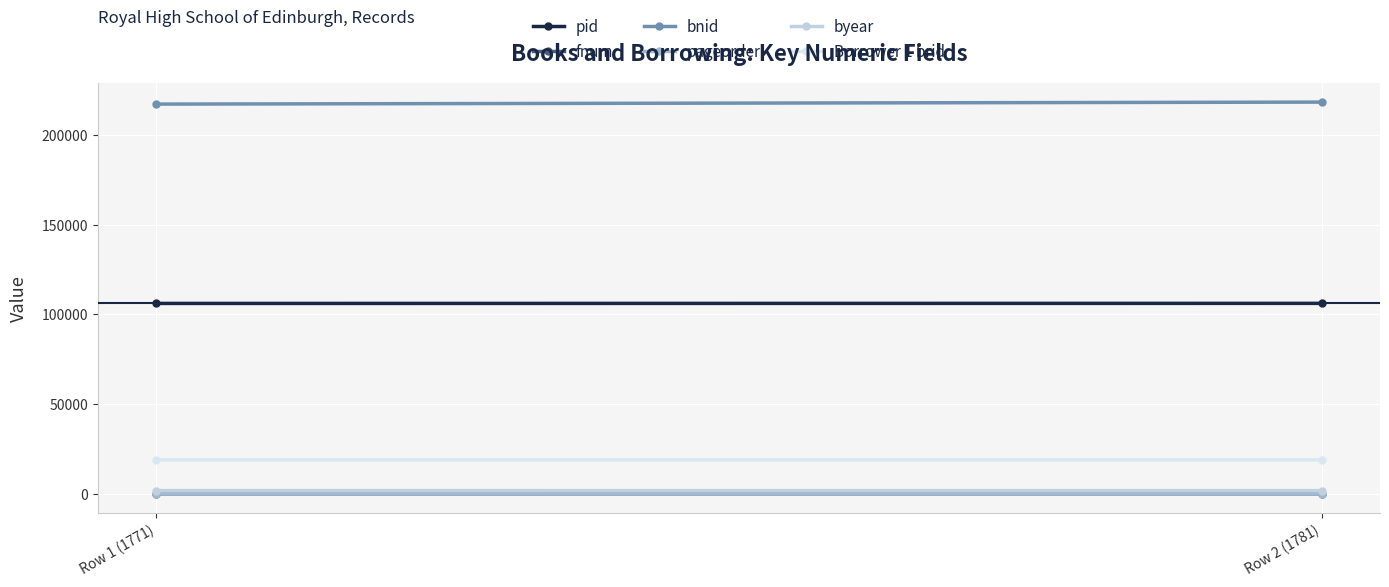

What is the average value of the pid series?

106140